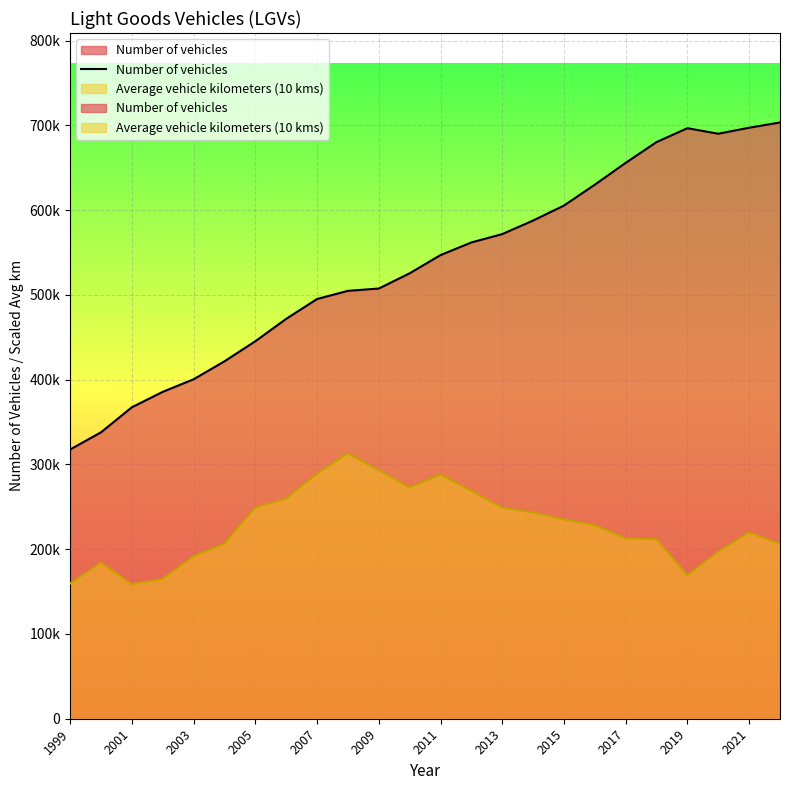

How many data points are less than 547033?

12